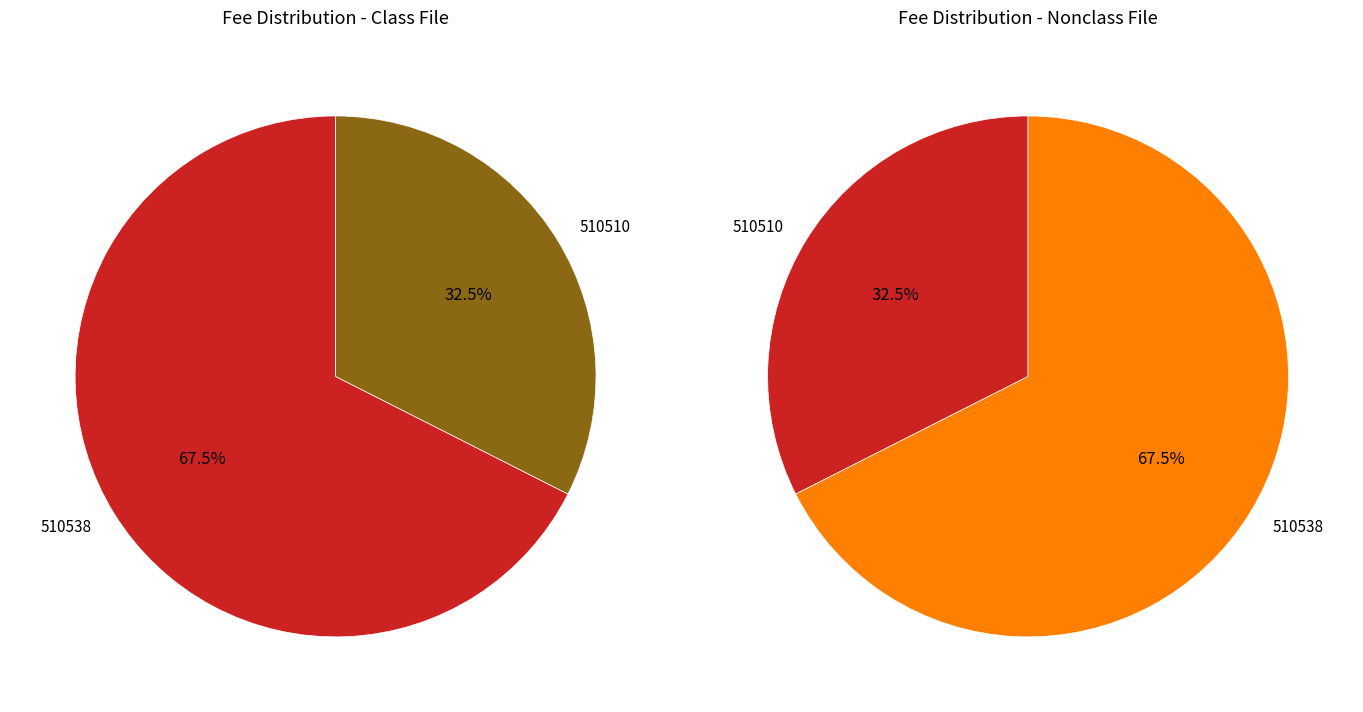

Combined, do 510510 and 510538 account for over 50%?

Yes